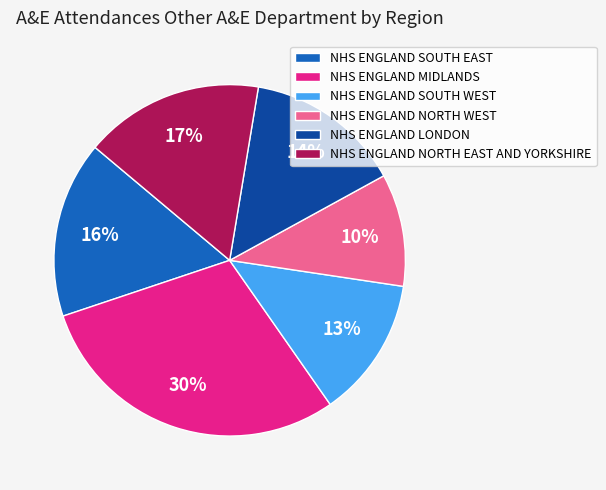

Does any single category account for the majority?

No